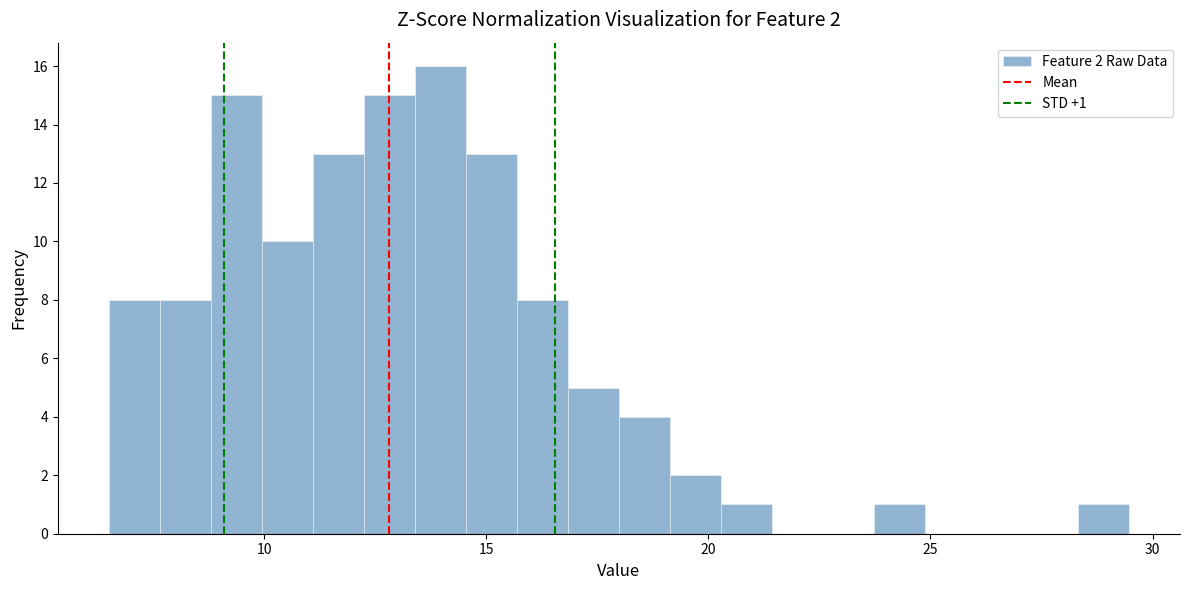

Read against the x-axis, roughly where is the centre of the tallest bar?

14.0